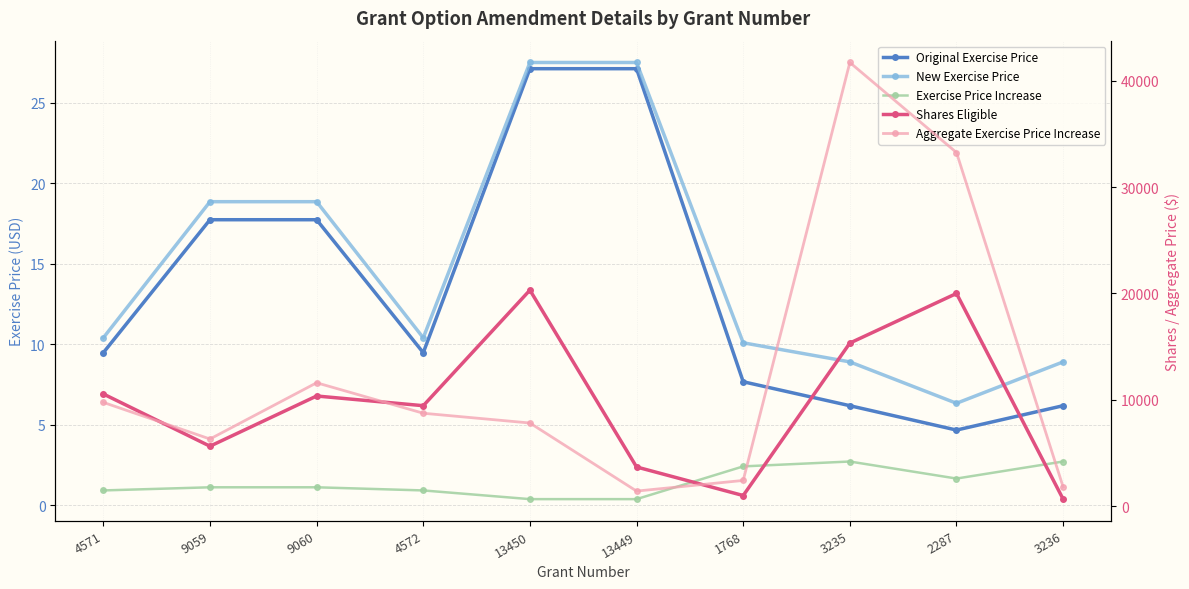

How many data points in Original Exercise Price are above 9?

6